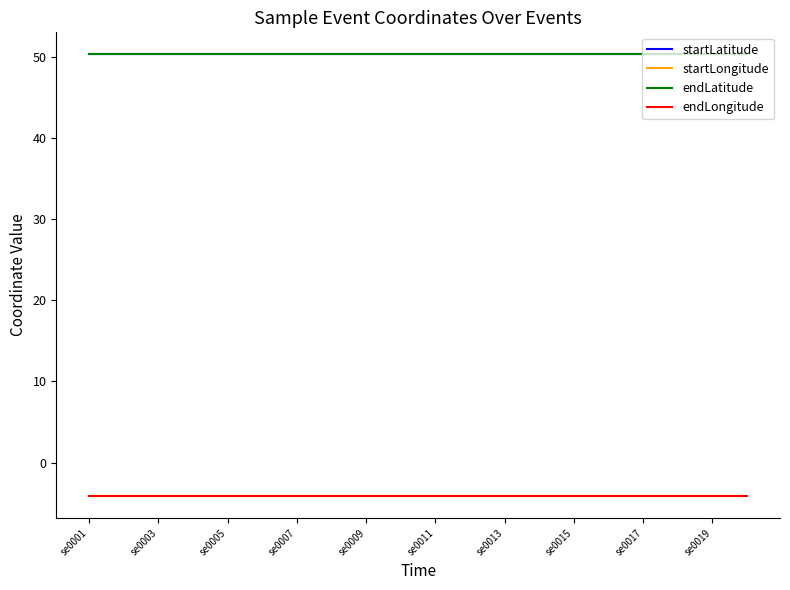

What is the maximum value shown in the chart?

50.4